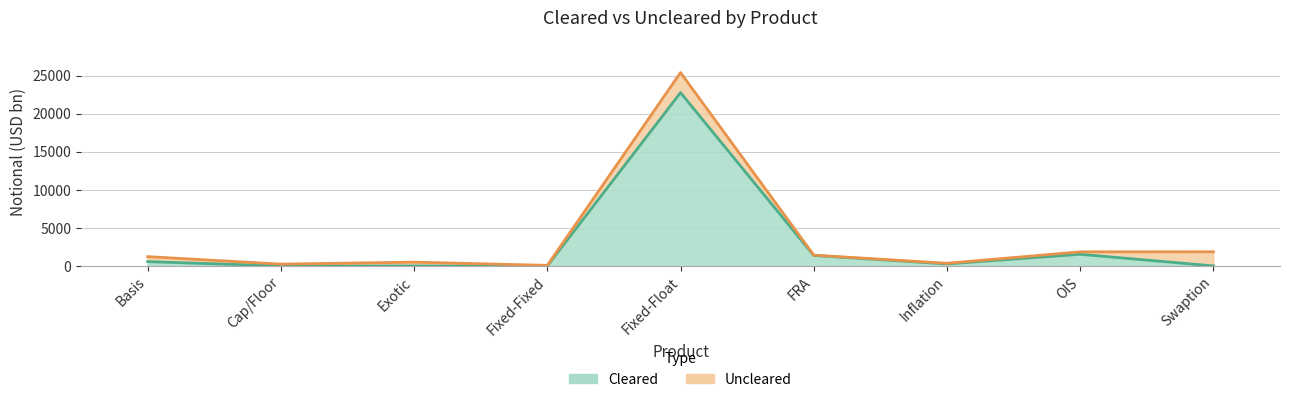

True or false: there are more than 0 points higher than both neighbors.

True